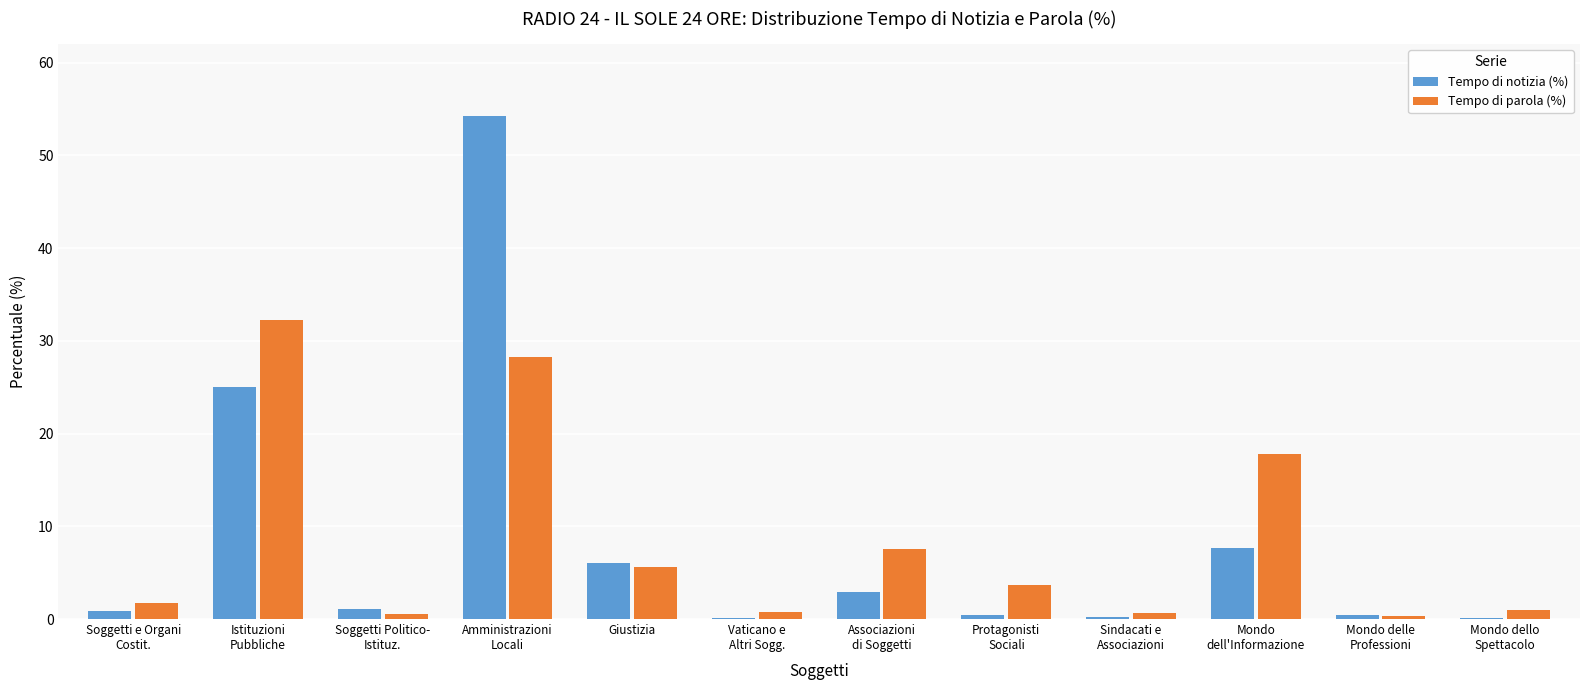

Is it true that Tempo di parola (%) equals 1.7 at Giustizia?

False